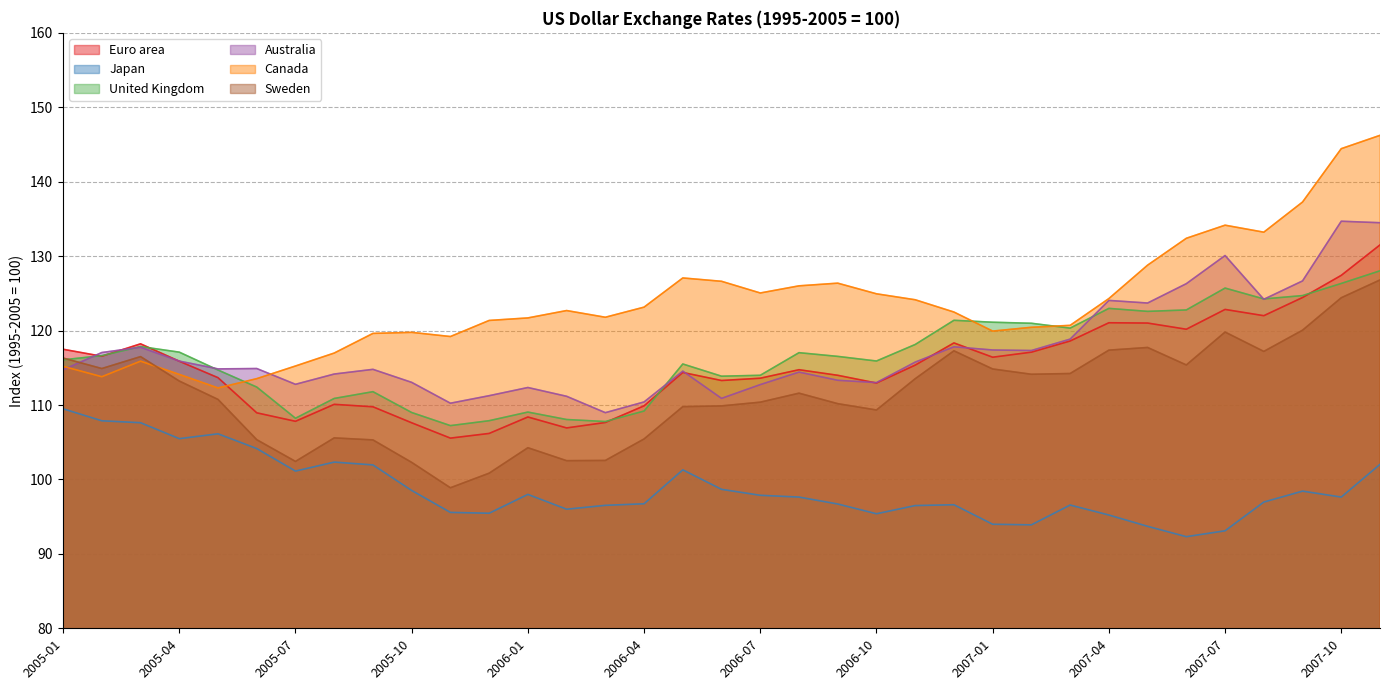

What is the label of the 16th point from the right?

2006-08